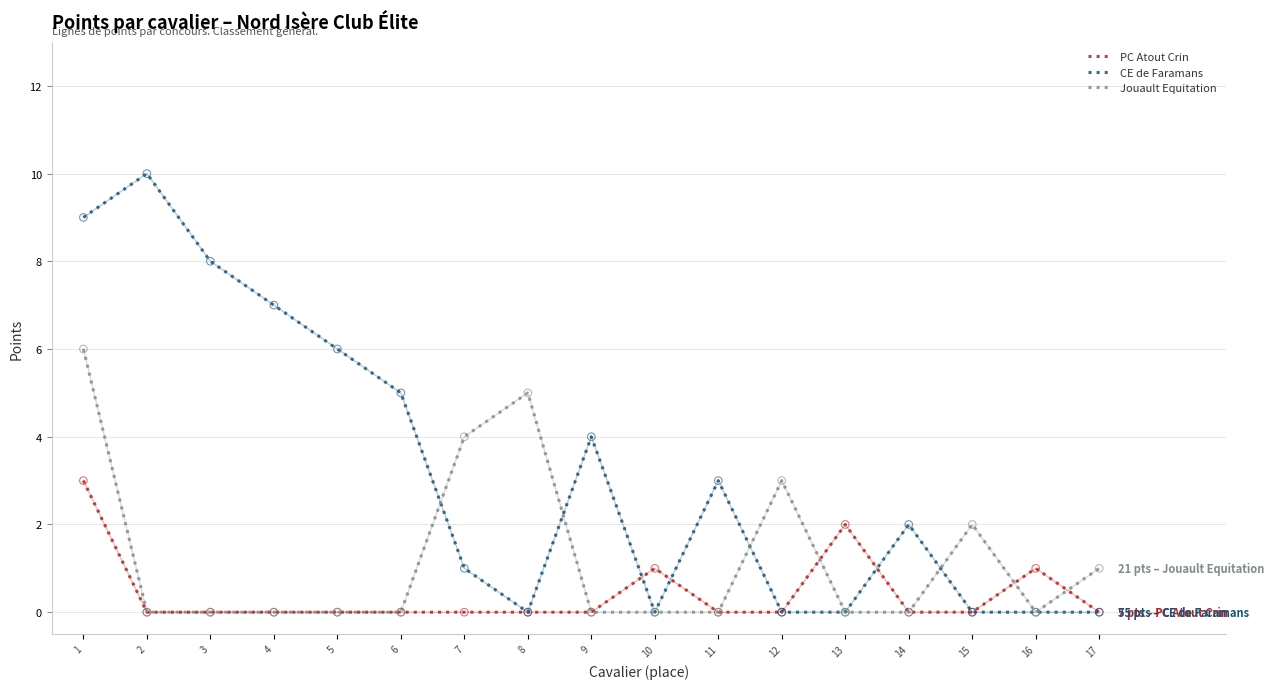

Which series has the widest spread of values?

CE de Faramans